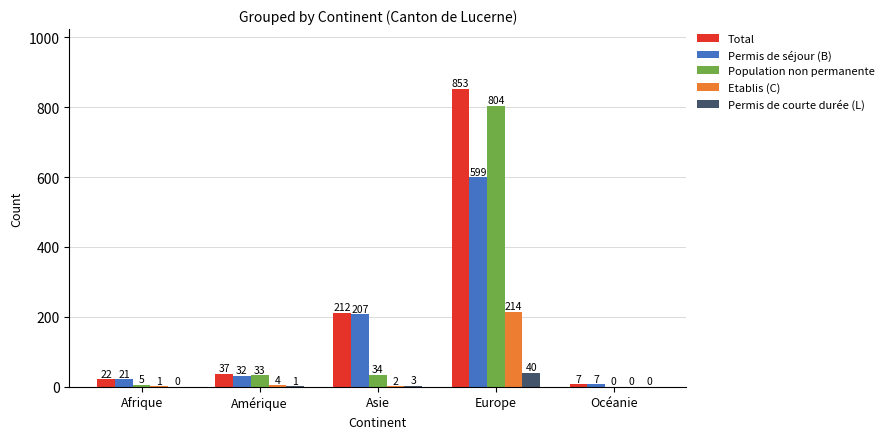

Reading right to left, list all the values displayed in this chart.

Total: 7	853	212	37	22
Permis de séjour (B): 7	599	207	32	21
Population non permanente: 0	804	34	33	5
Etablis (C): 0	214	2	4	1
Permis de courte durée (L): 0	40	3	1	0